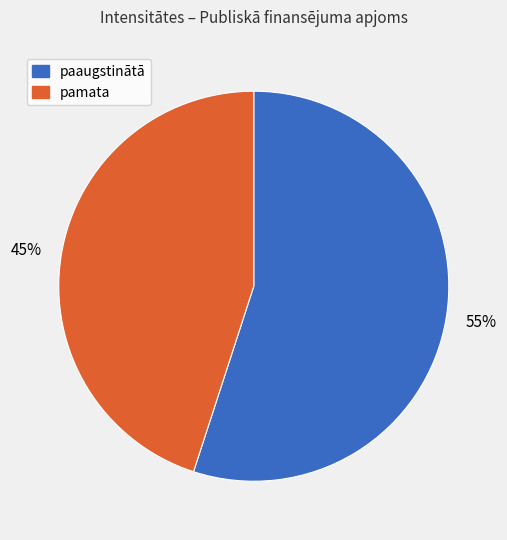

To the nearest percent, what is the average slice percentage?

50%